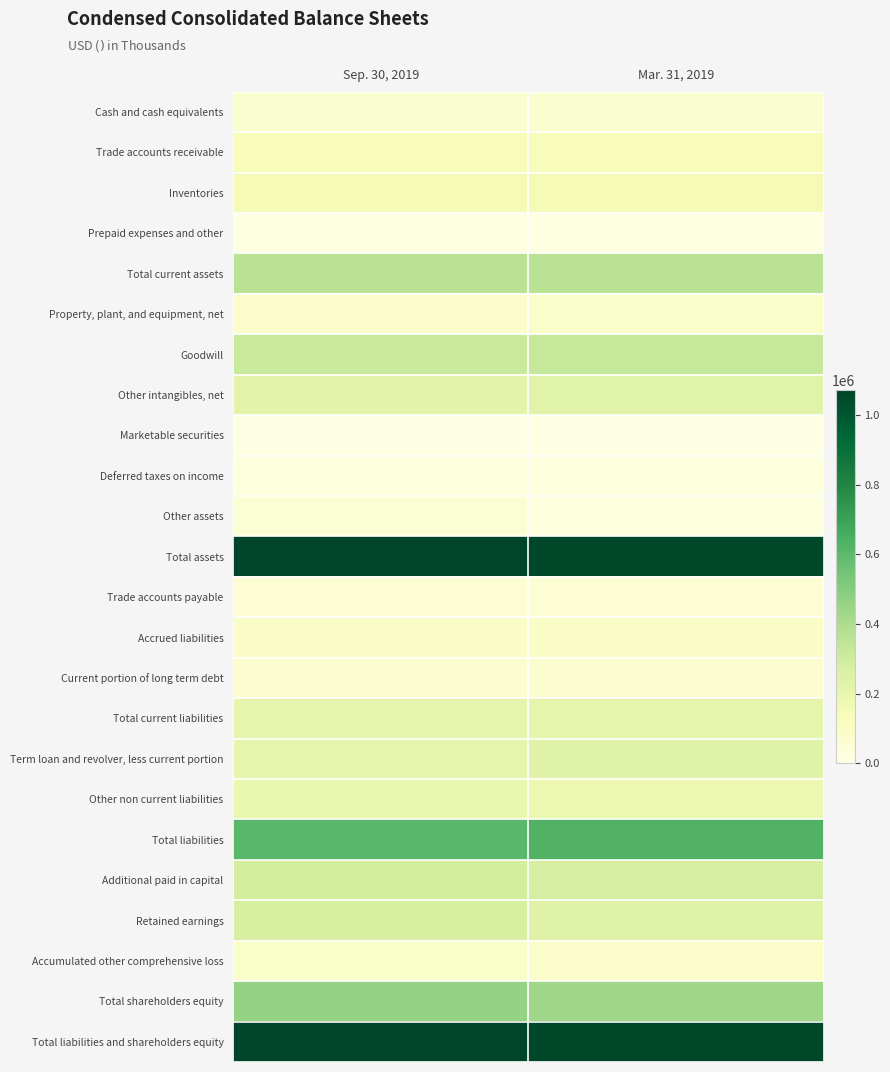

Rank the series by their maximum value, from lowest to highest.

Marketable securities, Prepaid expenses and other, Deferred taxes on income, Trade accounts payable, Other assets, Current portion of long term debt, Cash and cash equivalents, Property, plant, and equipment, net, Accumulated other comprehensive loss, Accrued liabilities, Trade accounts receivable, Inventories, Other non current liabilities, Total current liabilities, Other intangibles, net, Term loan and revolver, less current portion, Retained earnings, Additional paid in capital, Goodwill, Total current assets, Total shareholders equity, Total liabilities, Total assets, Total liabilities and shareholders equity